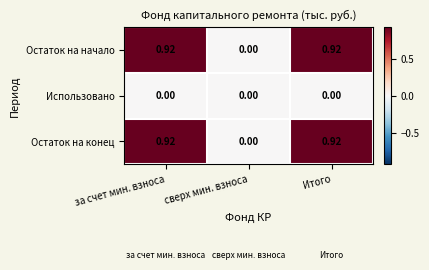

At which label is Остаток на начало closest to 0?

сверх мин. взноса